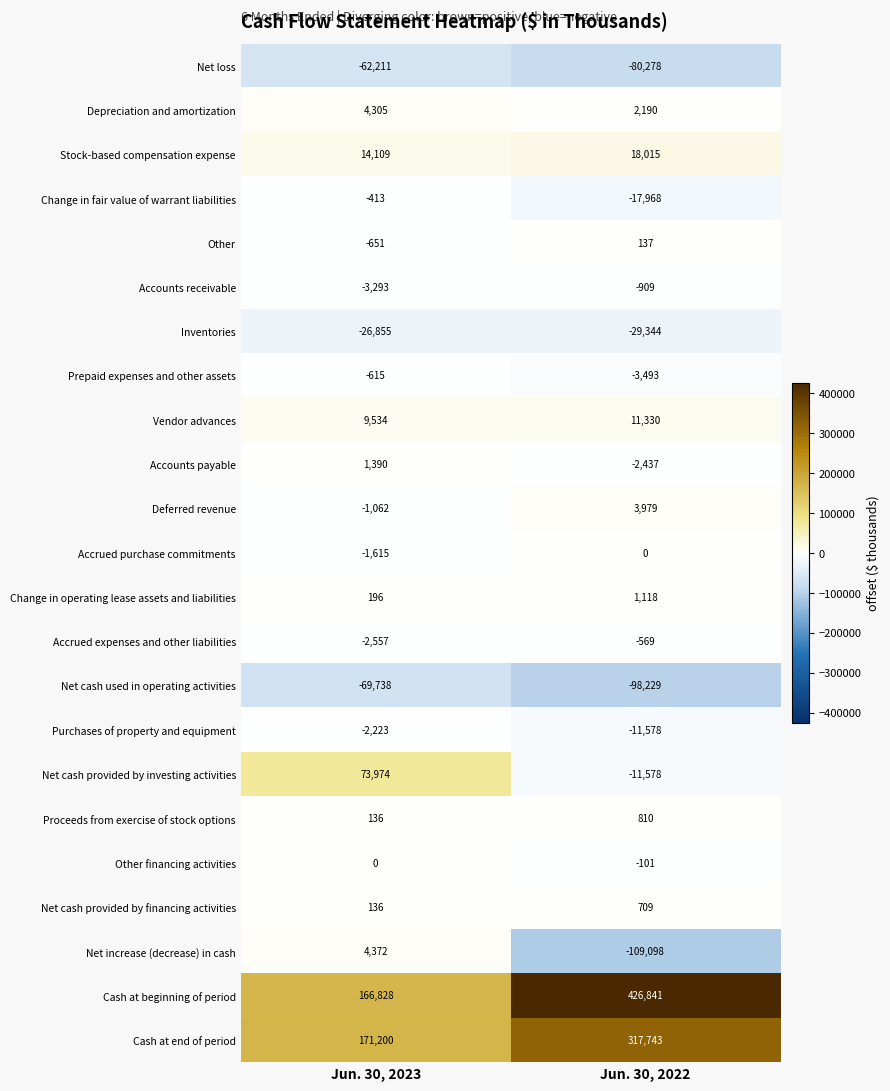

The Deferred revenue series shows 2039 at Jun. 30, 2022. True or false?

False